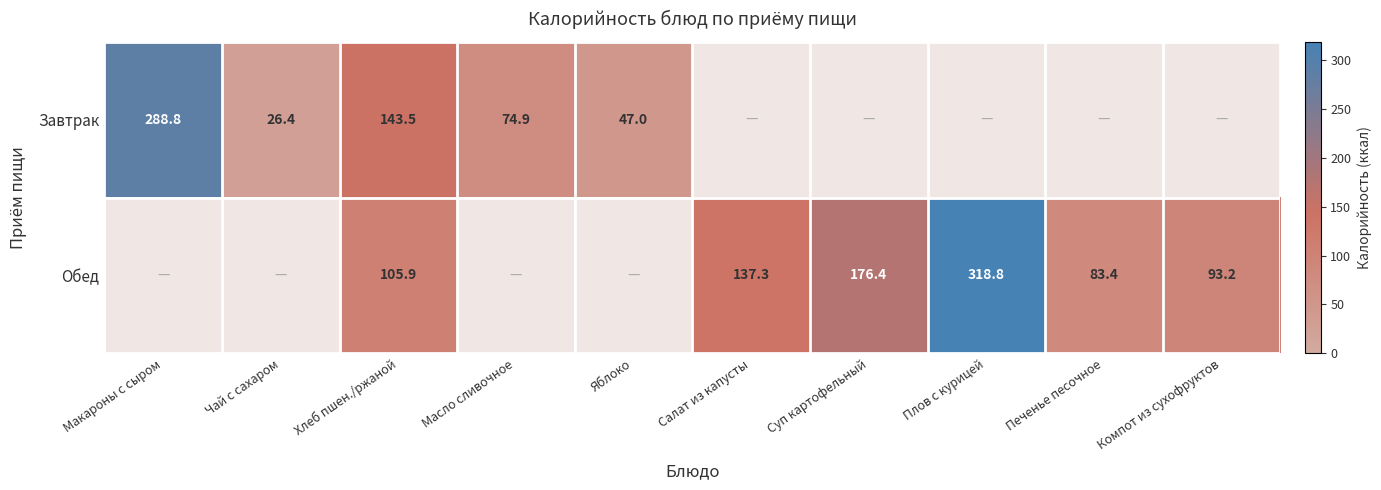

What is the sum of the Завтрак values at Яблоко and Хлеб пшен./ржаной?

190.5